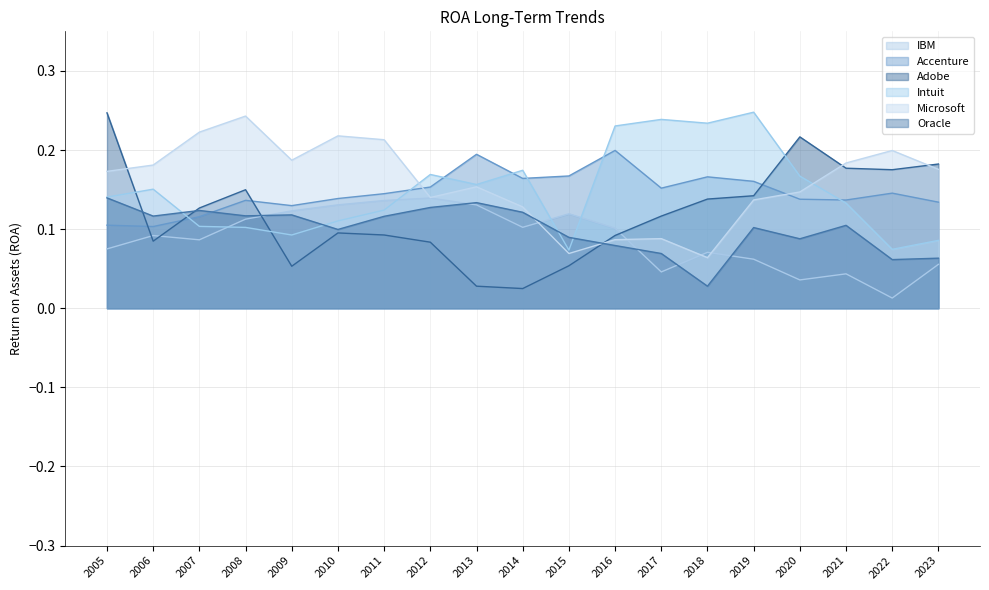

How many series are shown in this chart?

6